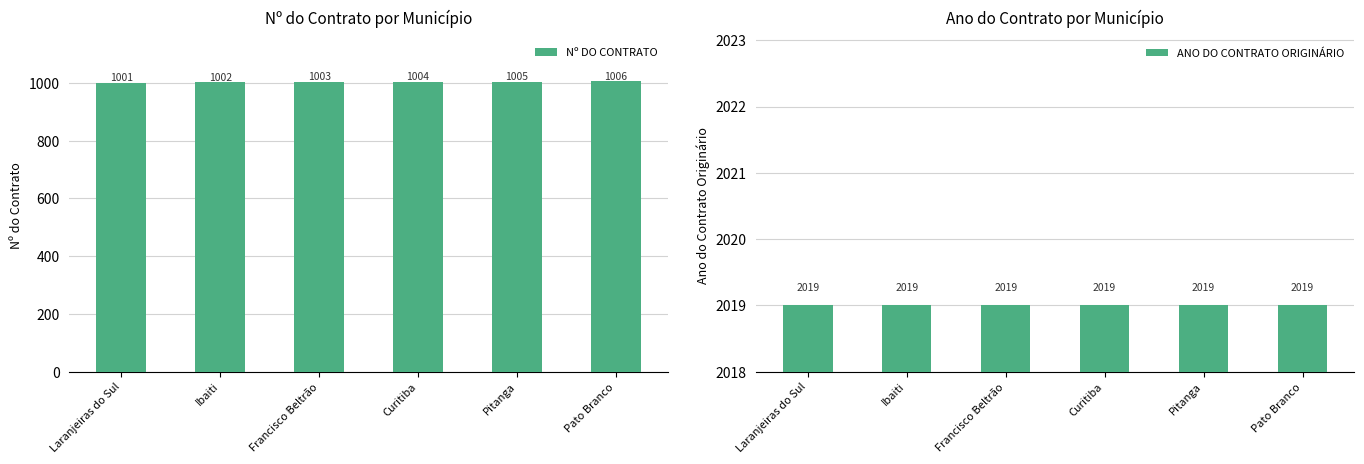

What position from the right is Ibaiti?

5